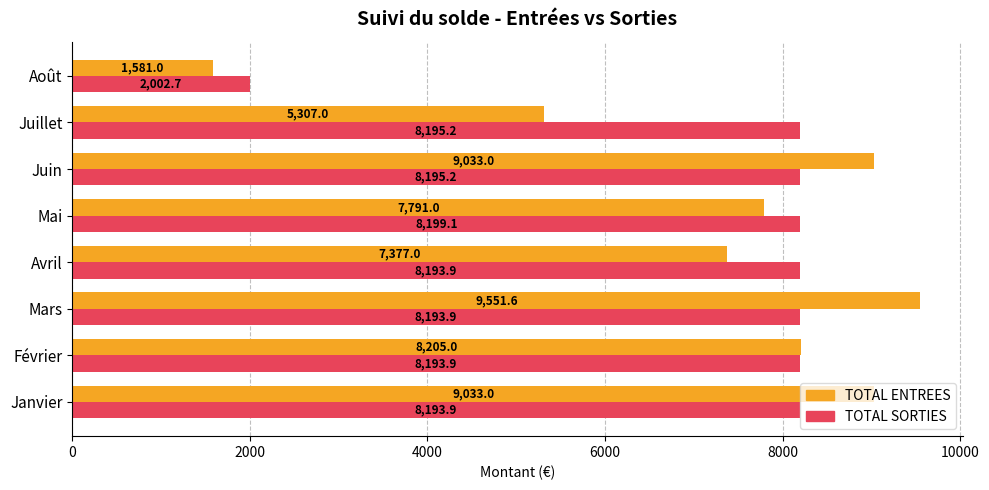

Between Mai and Juin, which series saw the biggest shift?

TOTAL ENTREES